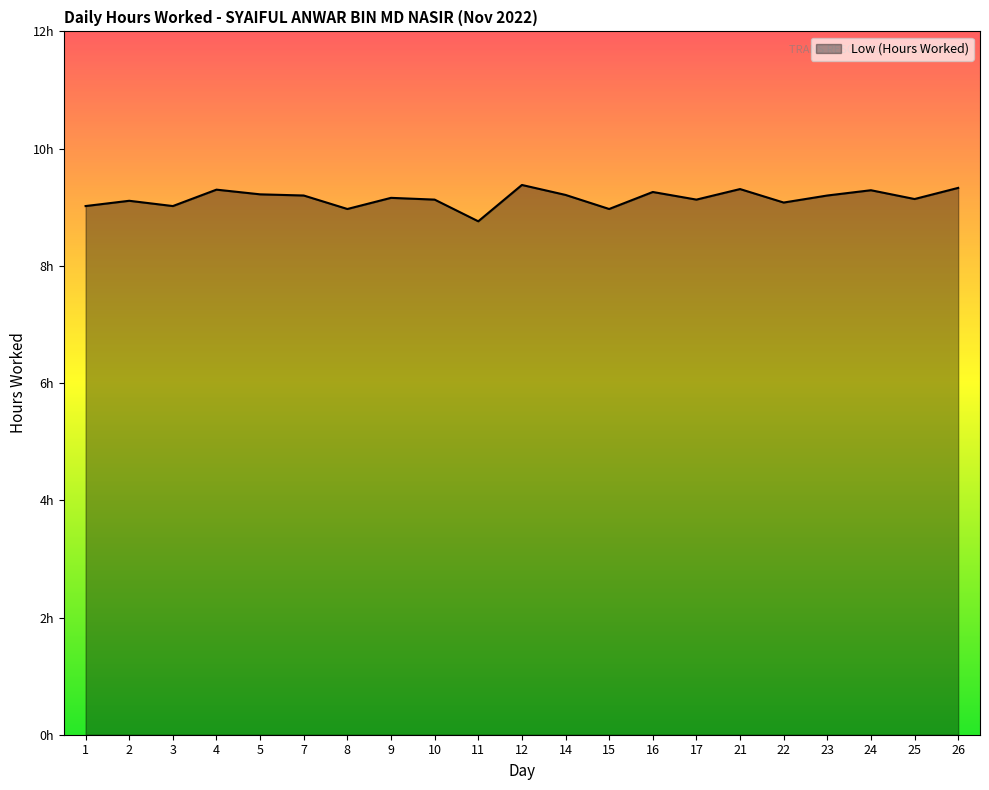

What is the change in value from 4 to 11?

-0.5